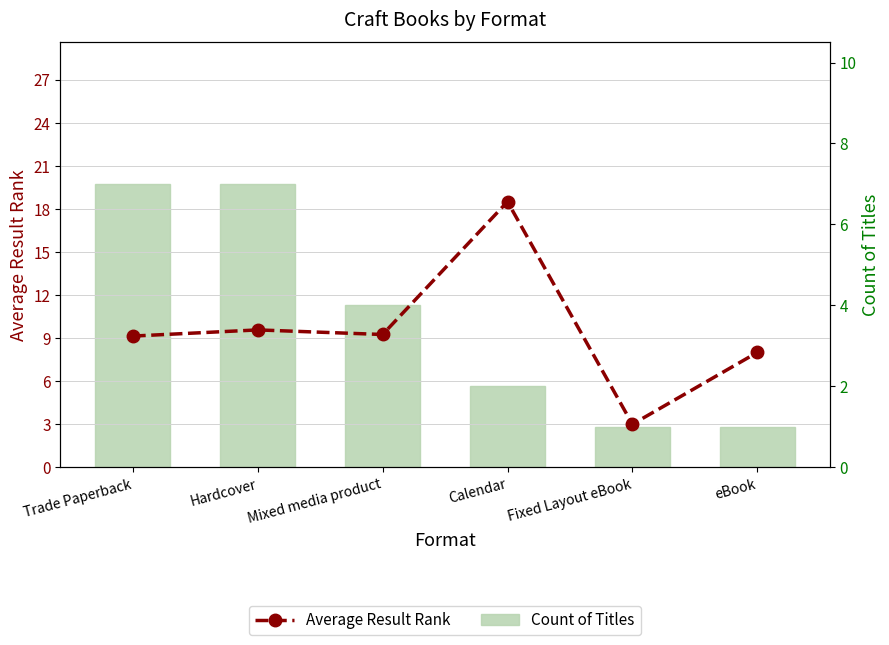

What is the lowest value of the Average Result Rank series?

3.0